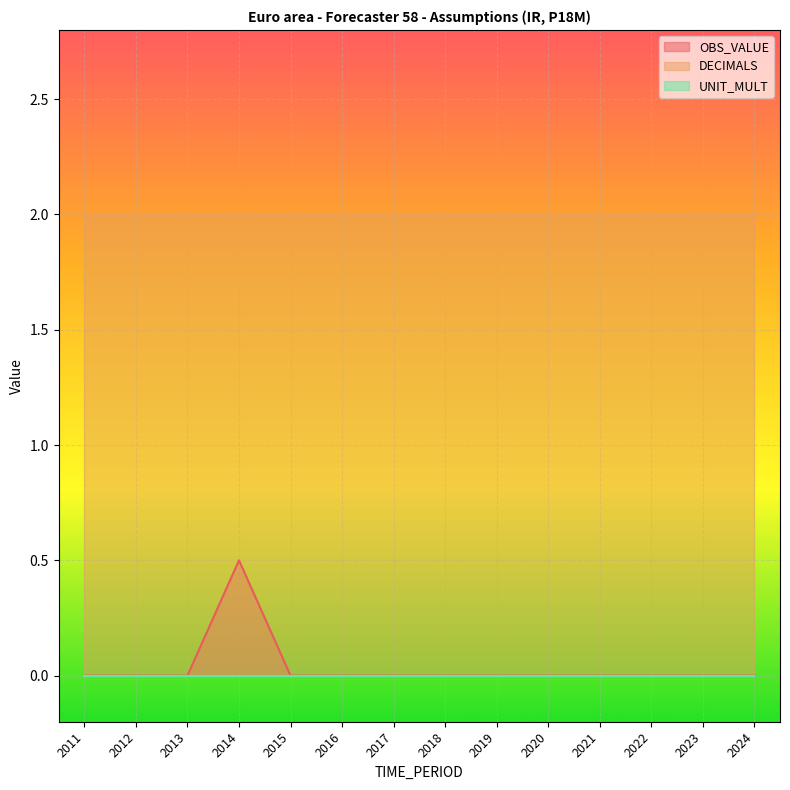

Reading left to right, extract all data points from this chart.

OBS_VALUE: 2011=0.0	2012=0.0	2013=0.0	2014=0.5	2015=0.0	2016=0.0	2017=0.0	2018=0.0	2019=0.0	2020=0.0	2021=0.0	2022=0.0	2023=0.0	2024=0.0
DECIMALS: 2011=2.0	2012=2.0	2013=2.0	2014=2.0	2015=2.0	2016=2.0	2017=2.0	2018=2.0	2019=2.0	2020=2.0	2021=2.0	2022=2.0	2023=2.0	2024=2.0
UNIT_MULT: 2011=0.0	2012=0.0	2013=0.0	2014=0.0	2015=0.0	2016=0.0	2017=0.0	2018=0.0	2019=0.0	2020=0.0	2021=0.0	2022=0.0	2023=0.0	2024=0.0